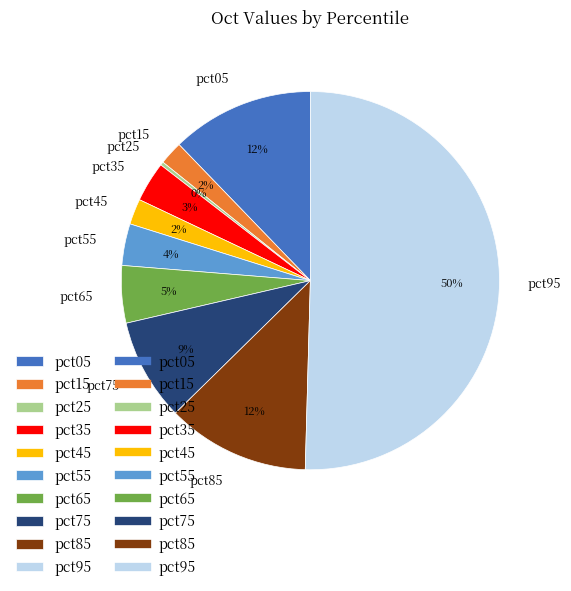

Between pct05 and pct55, which is larger?

pct05